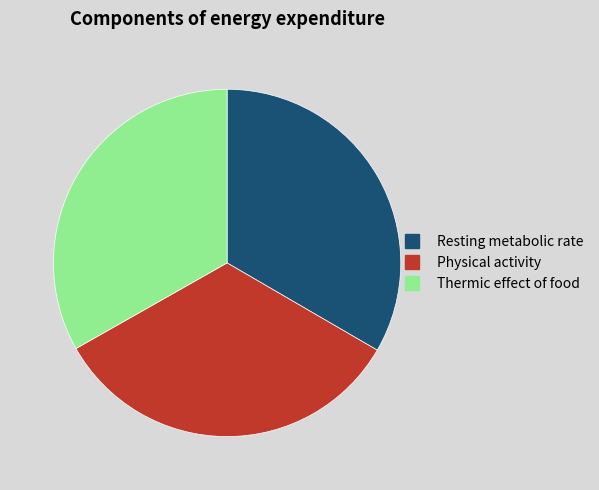

Is there a majority slice in this chart?

No